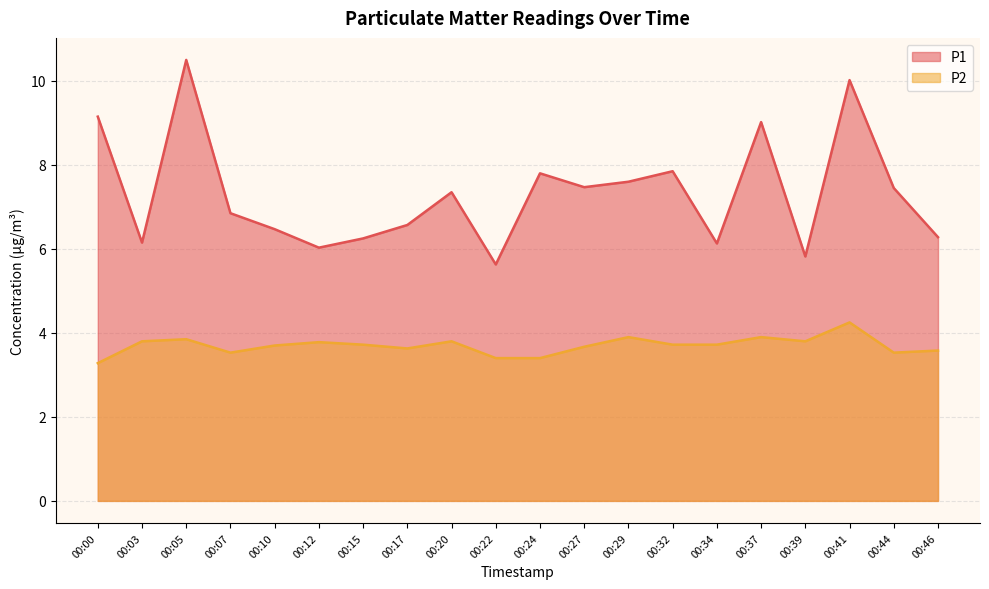

Reading left to right, list all the values displayed in this chart.

P1: 9.2	6.2	10.5	6.8	6.5	6.0	6.2	6.6	7.3	5.6	7.8	7.5	7.6	7.8	6.1	9.0	5.8	10.0	7.5	6.3
P2: 3.3	3.8	3.9	3.5	3.7	3.8	3.7	3.6	3.8	3.4	3.4	3.7	3.9	3.7	3.7	3.9	3.8	4.2	3.5	3.6